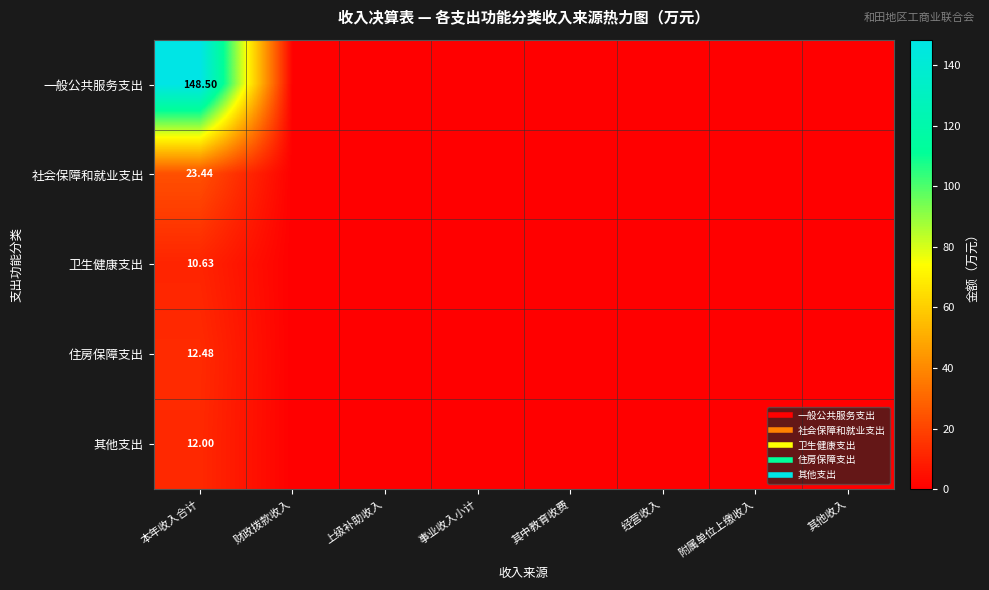

Is it true that 社会保障和就业支出 equals 0.0 at 上级补助收入?

True